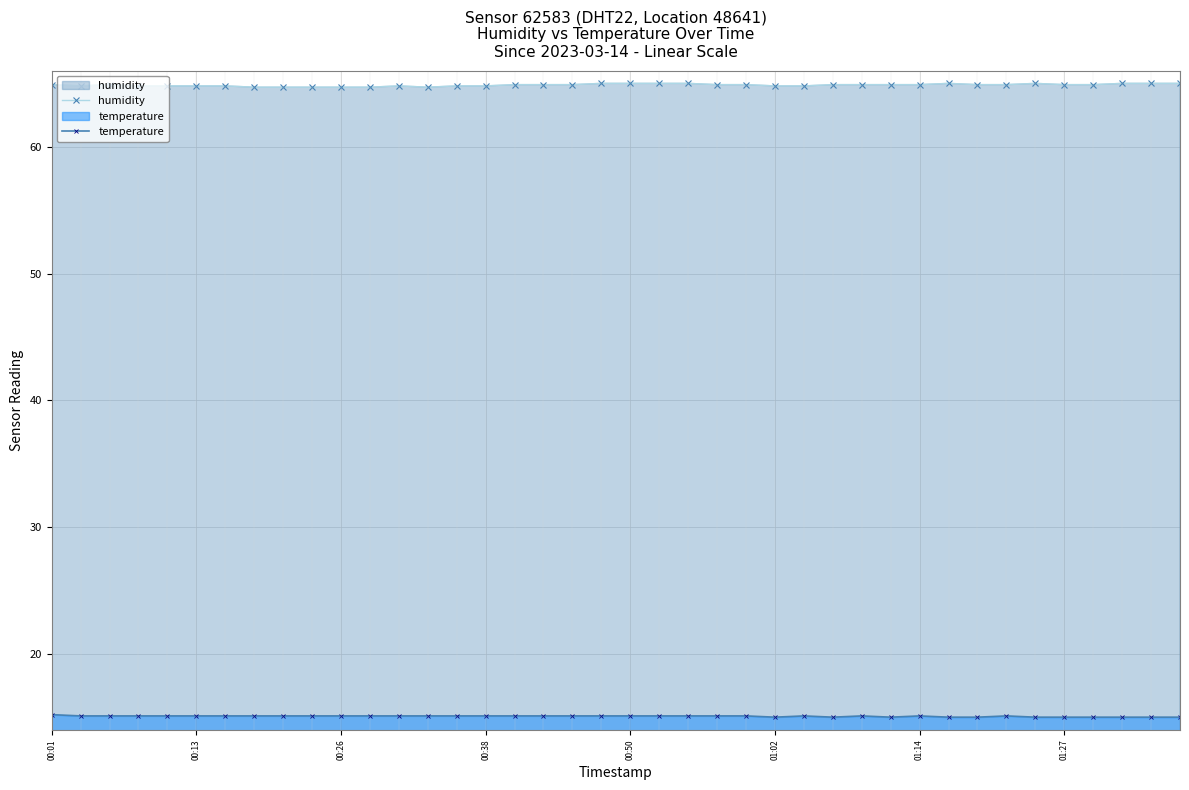

At which category is the sum across all series the highest?

00:01